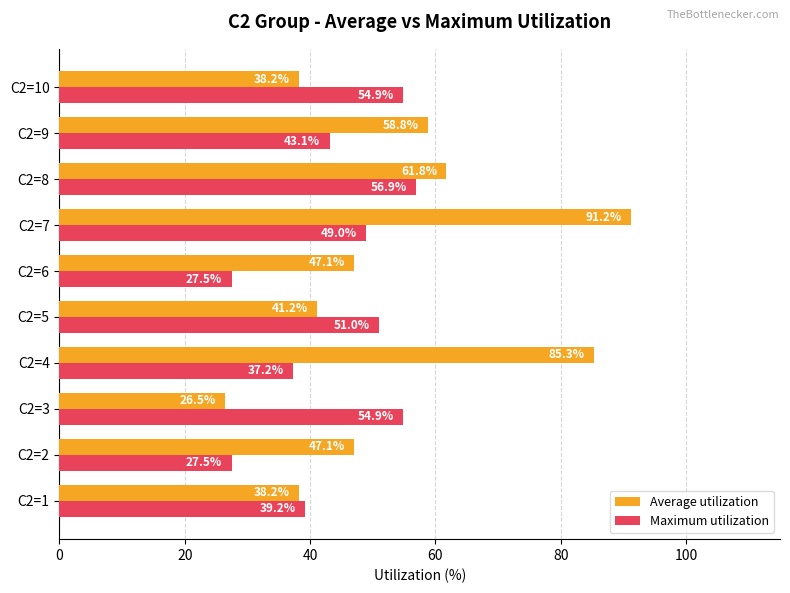

At how many categories does at least one series exceed 43?

9